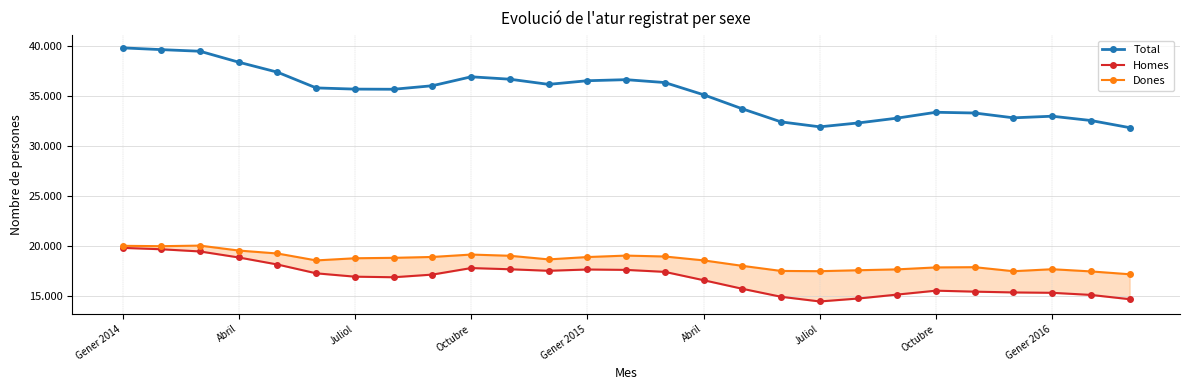

True or false: Homes and Total intersect in this chart.

False